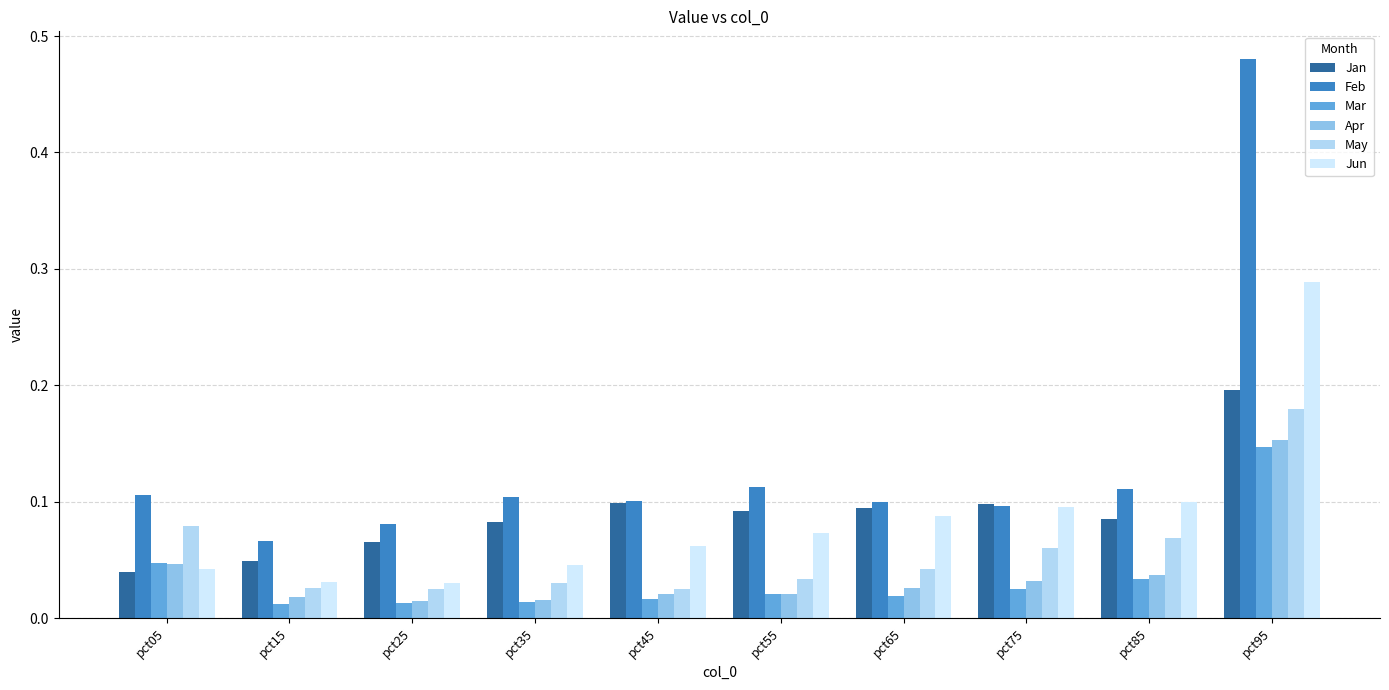

Which label corresponds to the largest value in the chart?

pct95